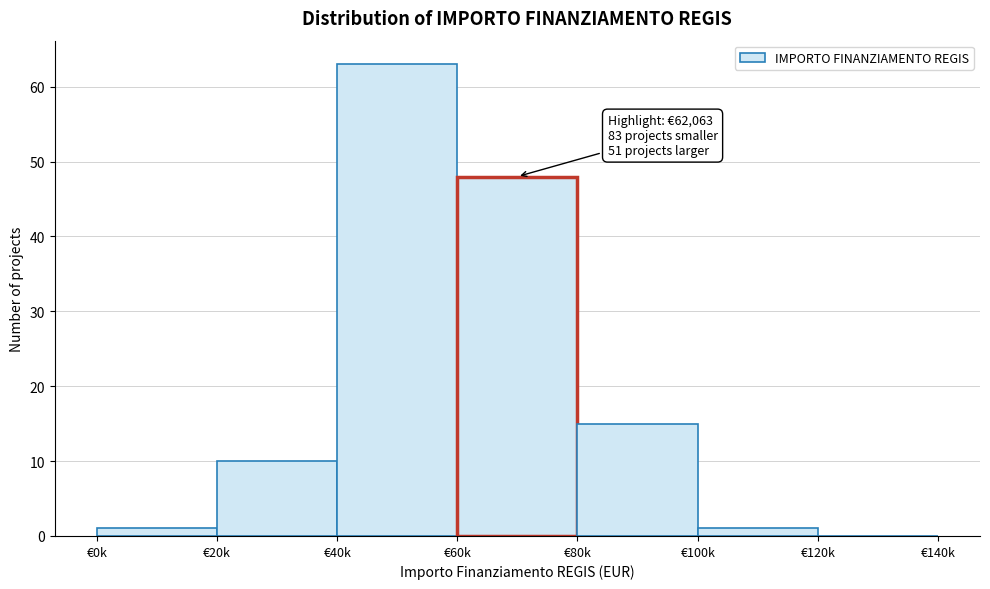

Reading left to right, transcribe all the data shown in this chart.

€0k=1	€20k=10	€40k=63	€60k=48	€80k=15	€100k=1	€120k=0